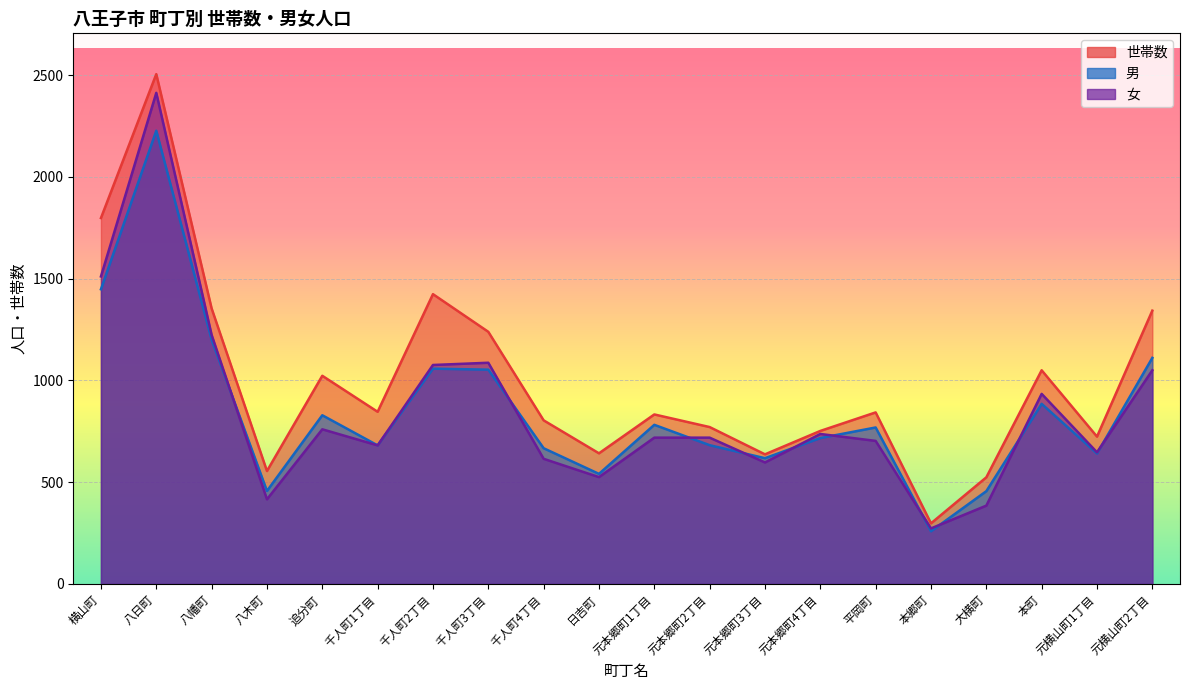

What is the difference between the maximum and second lowest values in the 世帯数 series?

1981